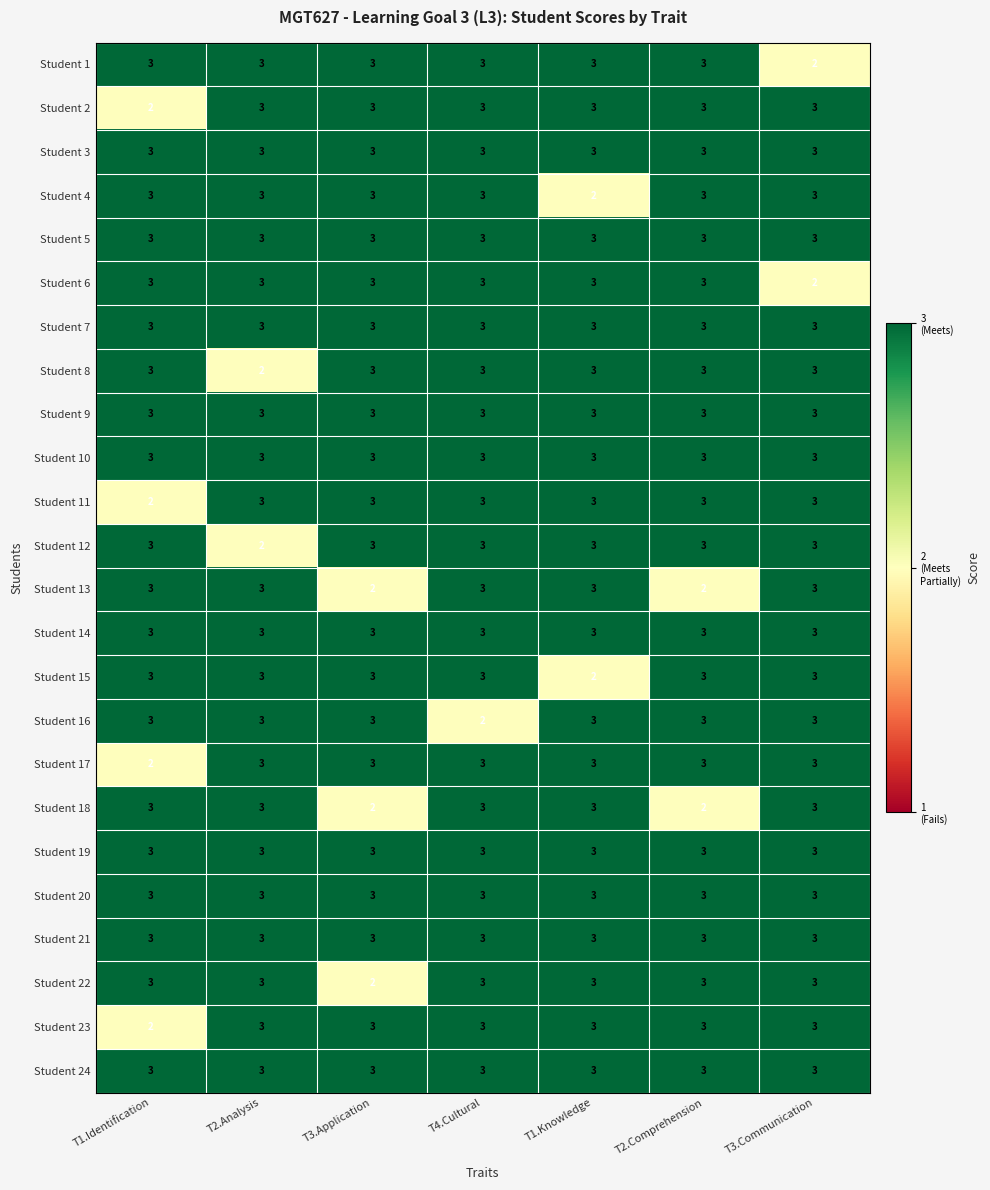

Read the Student 7 value at T4.Cultural.

3